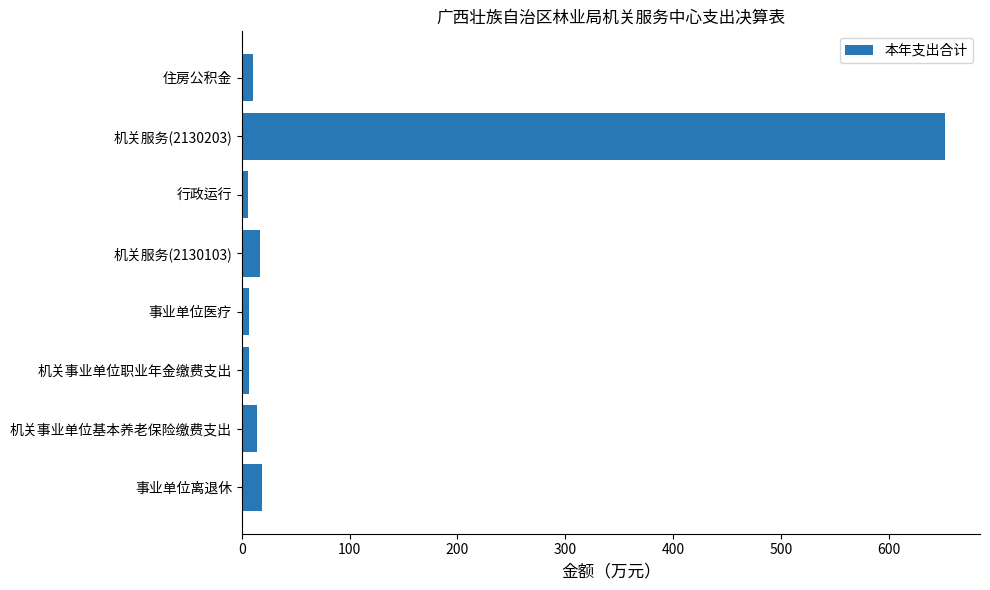

What is the sum of all values?

732.2